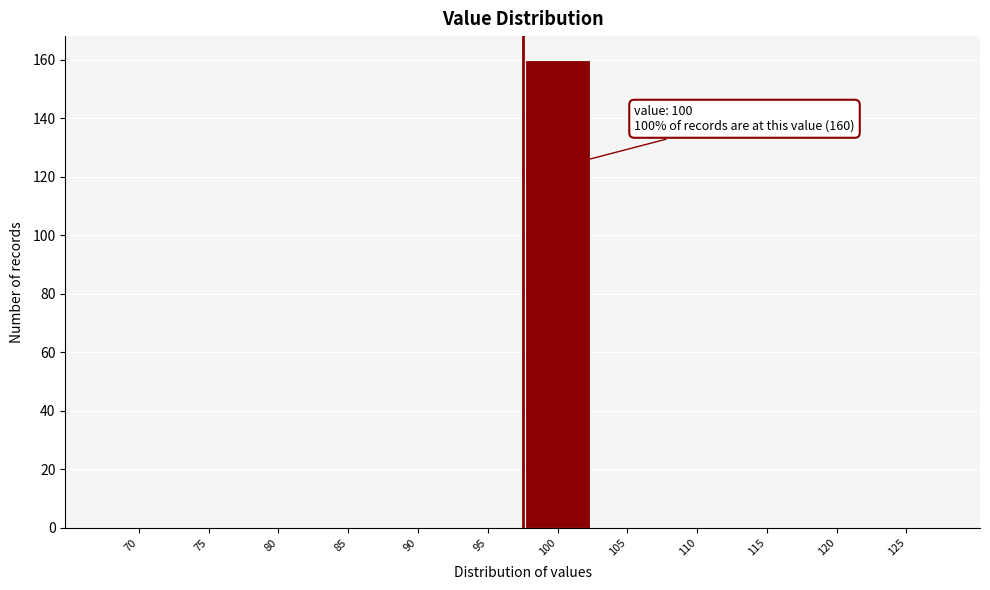

Reading right to left, transcribe all the data shown in this chart.

125=0	120=0	115=0	110=0	105=0	100=160	95=0	90=0	85=0	80=0	75=0	70=0